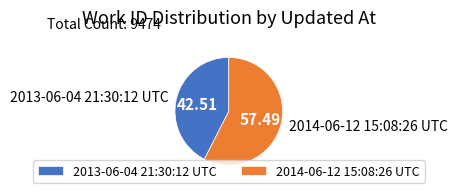

Which has a higher value, 2013-06-04 21:30:12 UTC or 2014-06-12 15:08:26 UTC?

2014-06-12 15:08:26 UTC